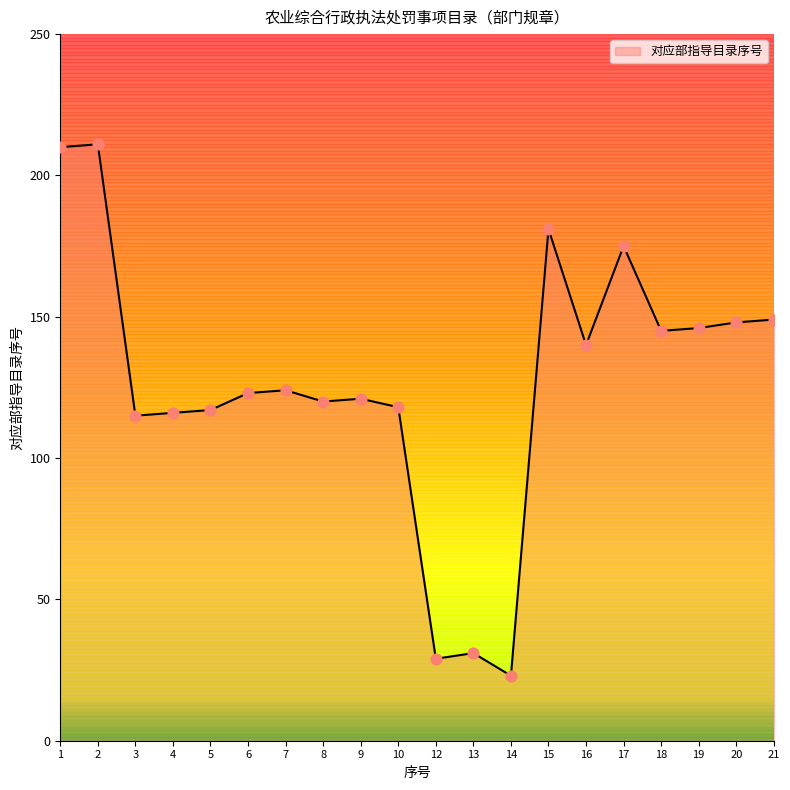

Which has a higher value, 6 or 9?

6